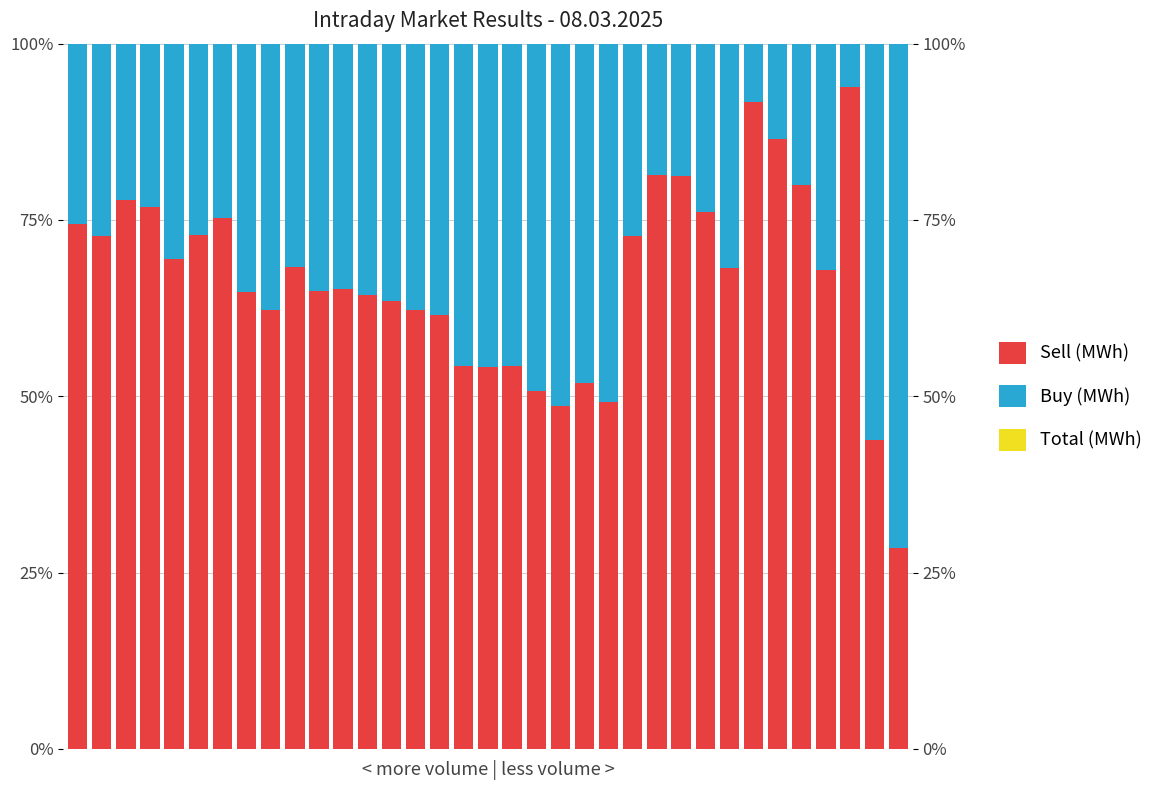

Is the value of Buy (MWh) at 26 greater than the value of Sell (MWh) at 26?

No